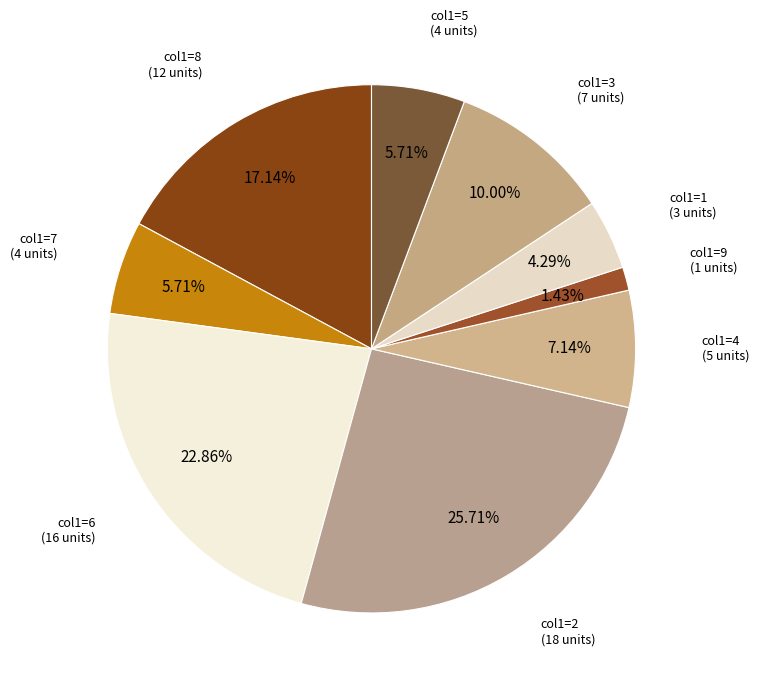

Which category has the smallest portion of the pie?

9